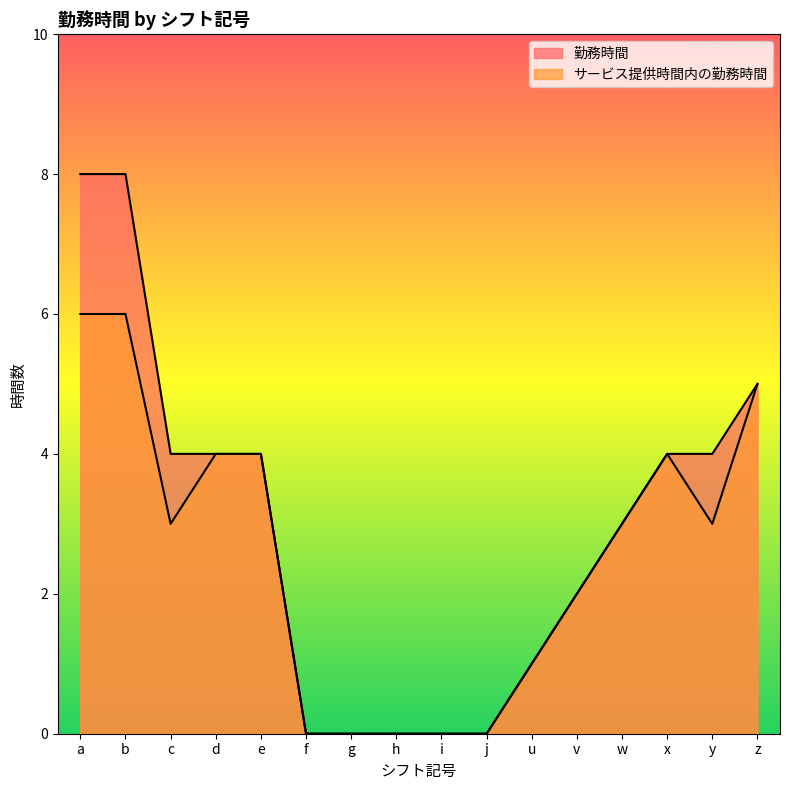

True or false: 勤務時間 has more than 0 interior local peaks.

False